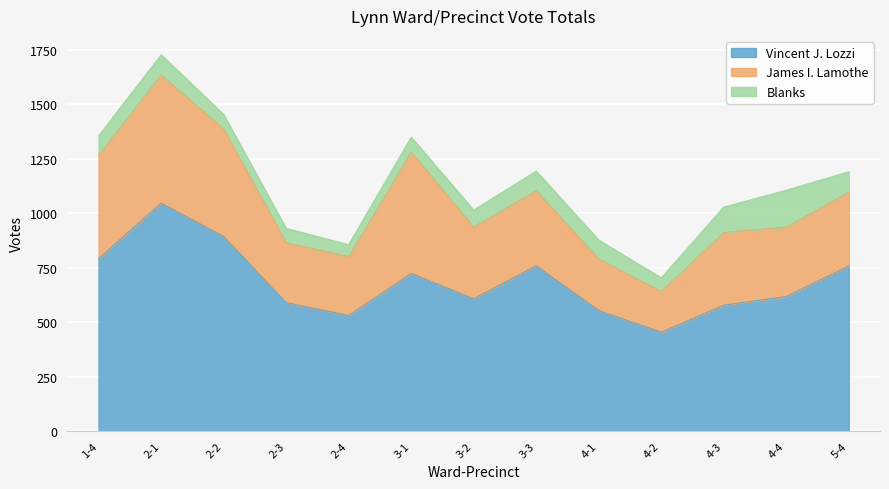

At which category does James I. Lamothe reach its first local valley?

2-4